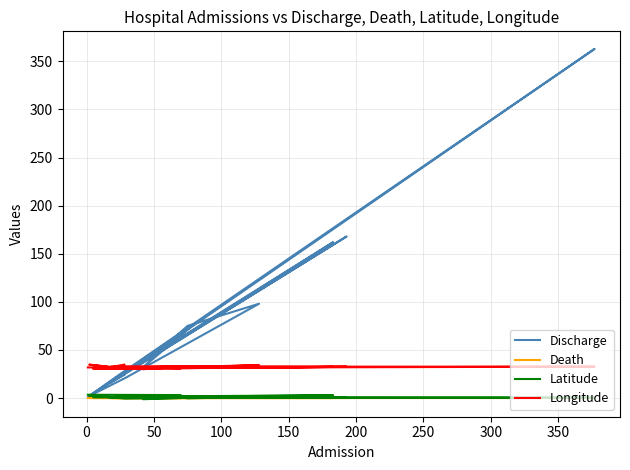

How many positive values does the Death series have?

1